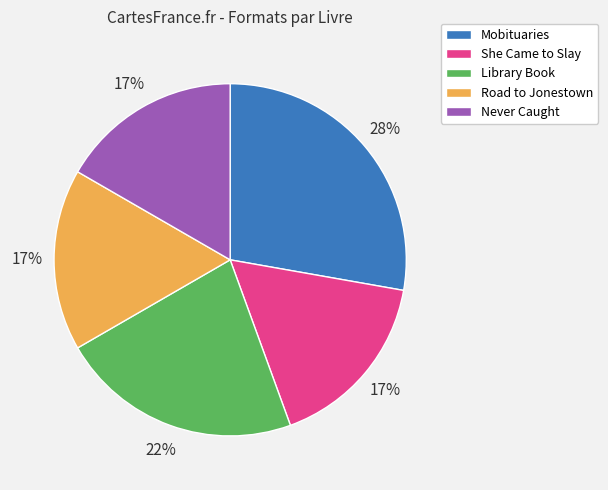

What is the largest slice in the pie chart?

Mobituaries